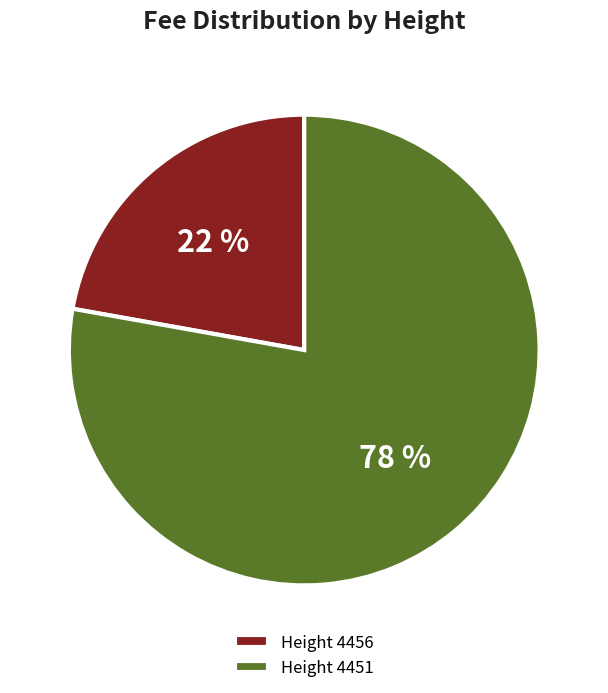

What percentage is the Height 4451 slice, to the nearest percent?

78%